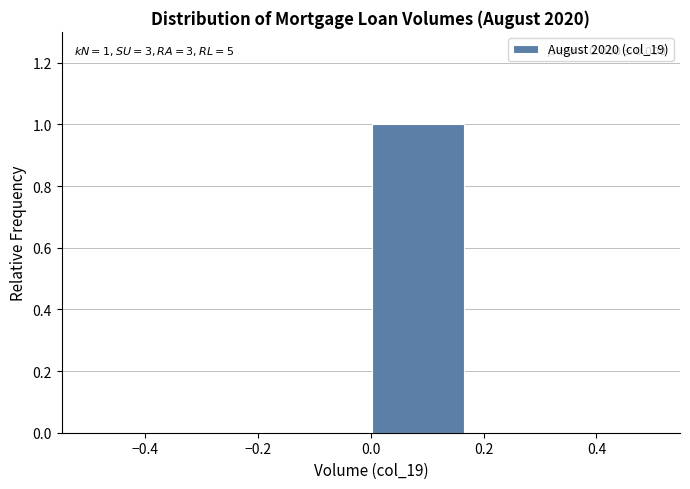

Which range on the x-axis has the tallest bar?

0.00 to 0.16